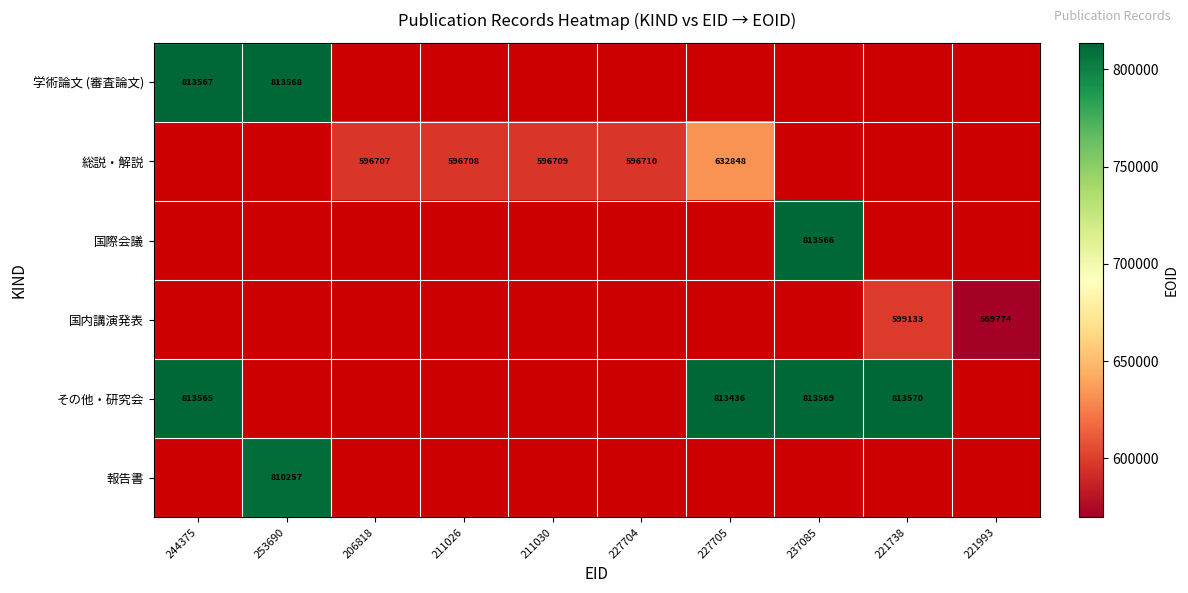

Is the value of 学術論文 (審査論文) at 244375 greater than the value of その他・研究会 at 227705?

Yes